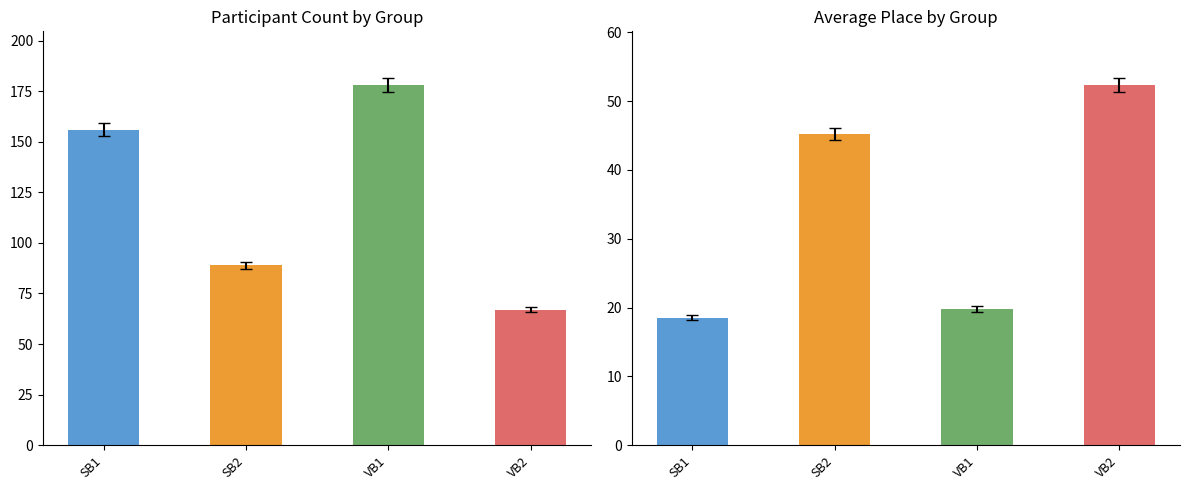

Where does the data first go above 44?

SB2